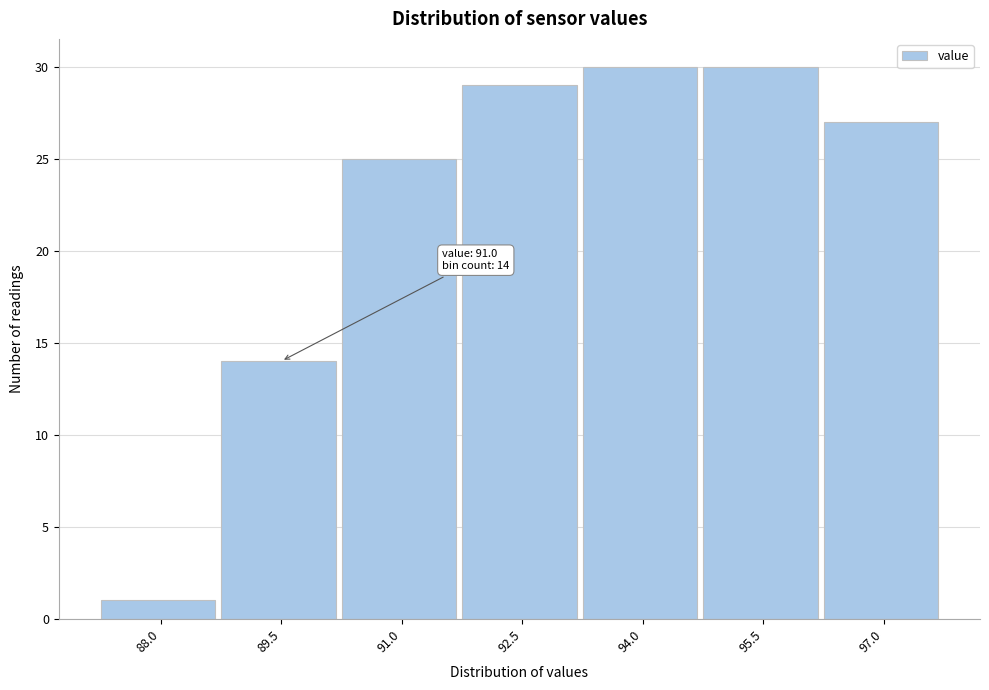

Reading right to left, what are all the values shown in this chart?

27	30	30	29	25	14	1